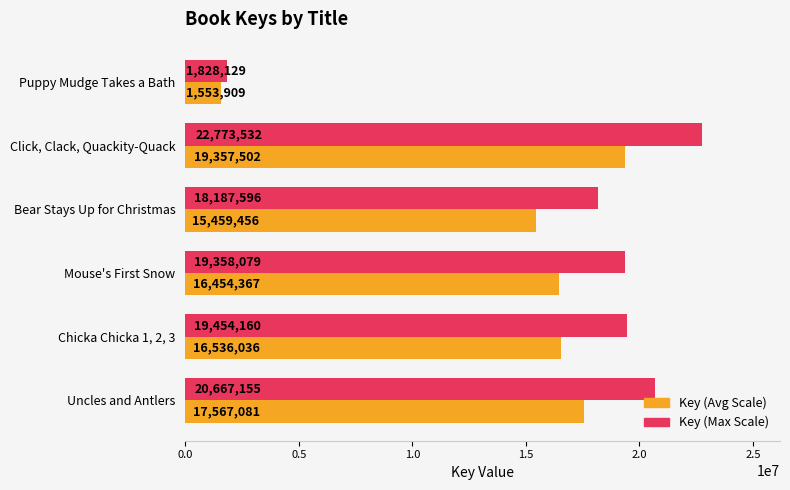

Which series has the widest spread of values?

Key (Max Scale)